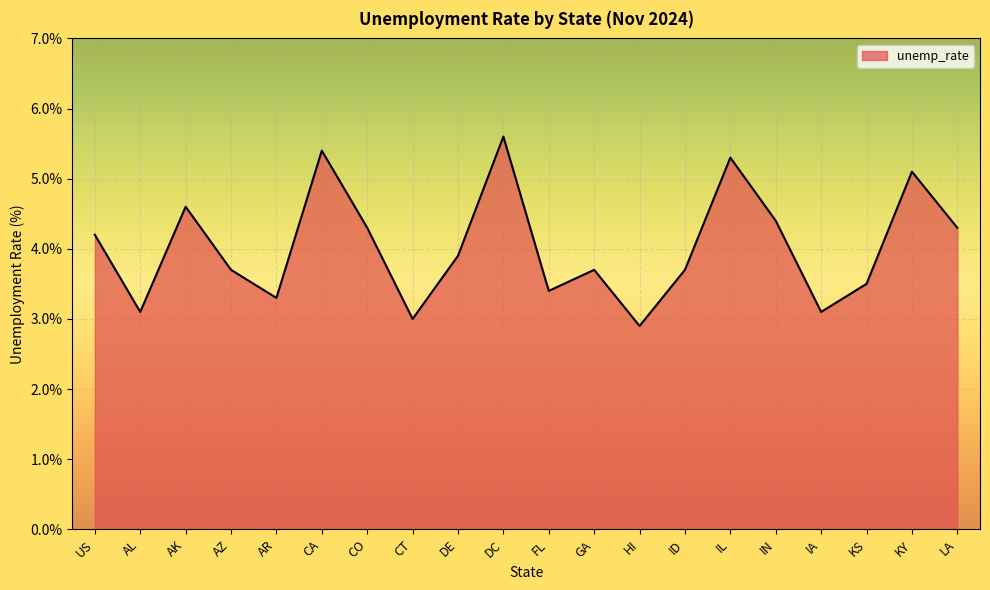

What is the change in value from AZ to CT?

-0.7